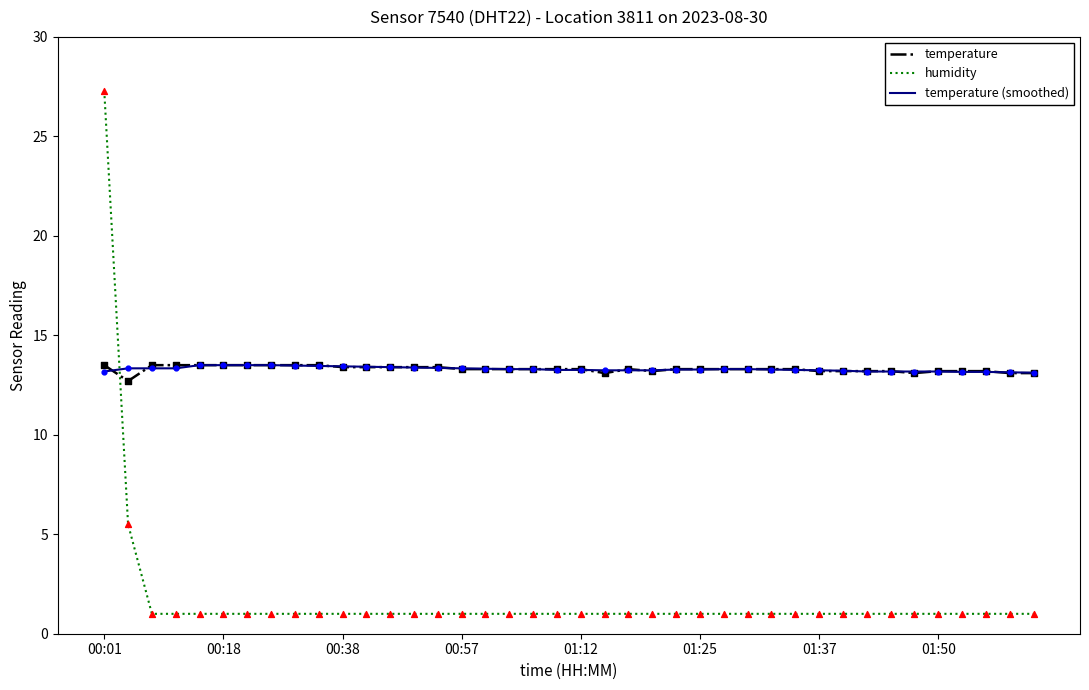

What is the lowest value of the humidity series?

1.0